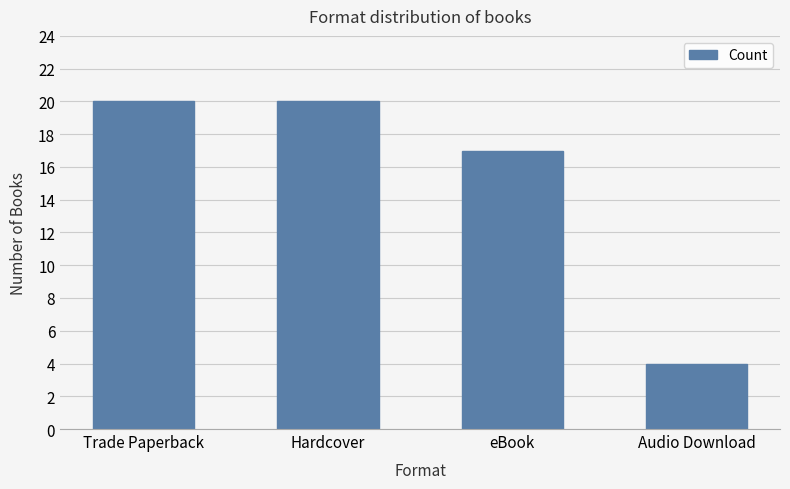

True or false: the data shows 17 at eBook.

True